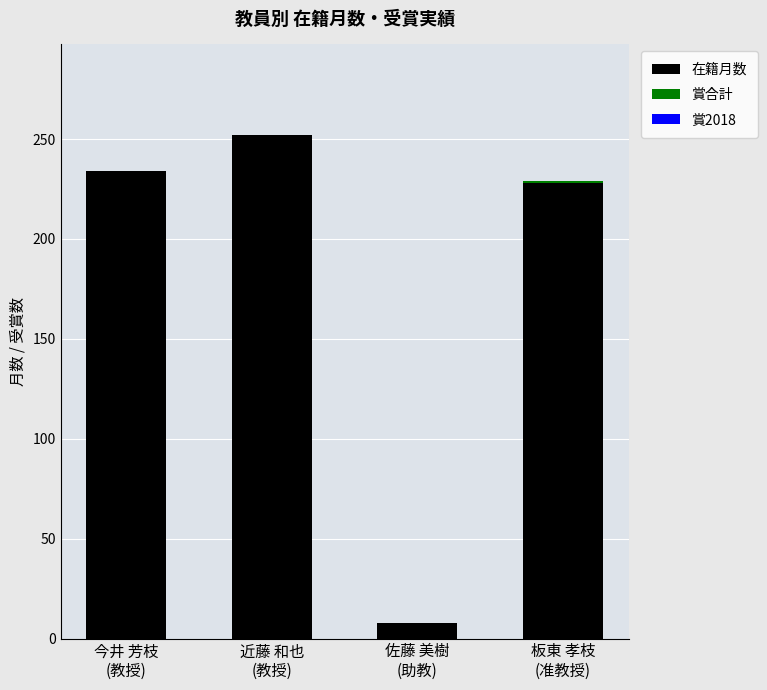

What is the highest value of the 在籍月数 series?

252